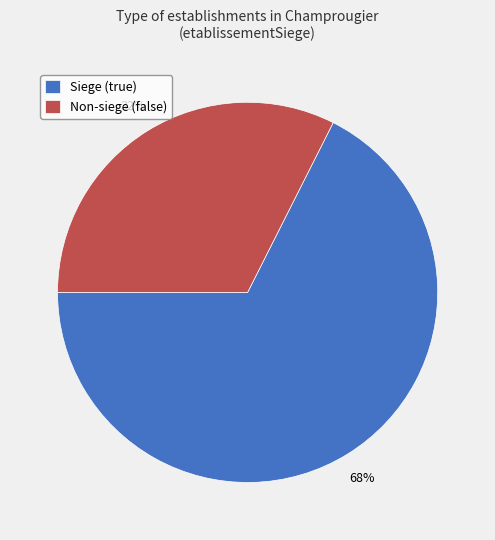

What is the smallest slice in the pie chart?

Non-siege (false)